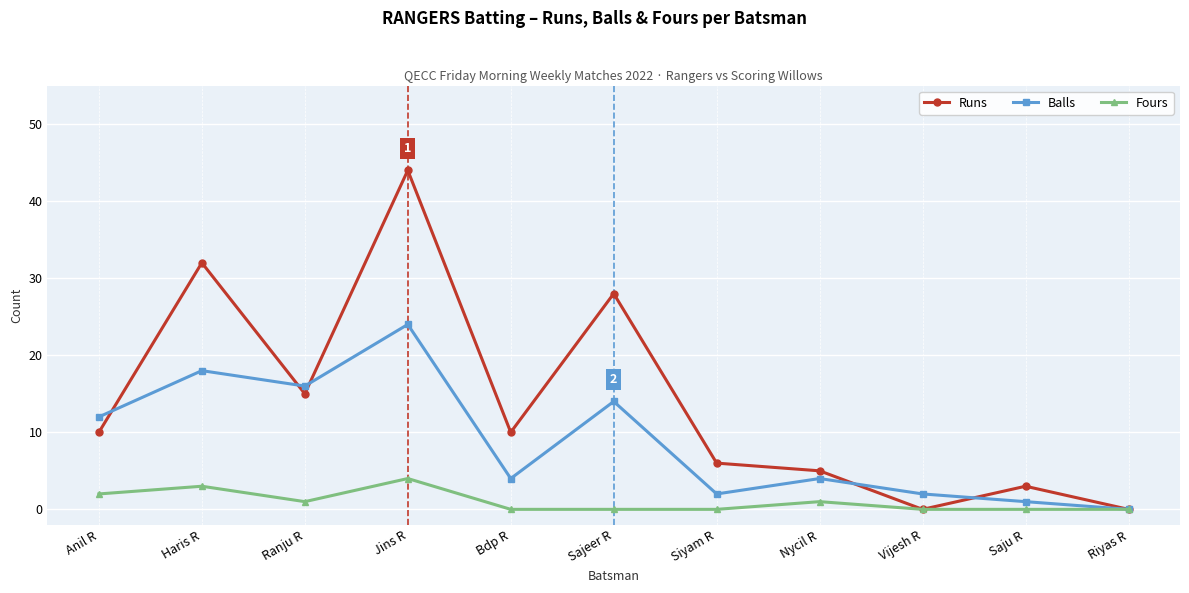

Reading left to right, extract all data points from this chart.

Runs: 10	32	15	44	10	28	6	5	0	3	0
Balls: 12	18	16	24	4	14	2	4	2	1	0
Fours: 2	3	1	4	0	0	0	1	0	0	0